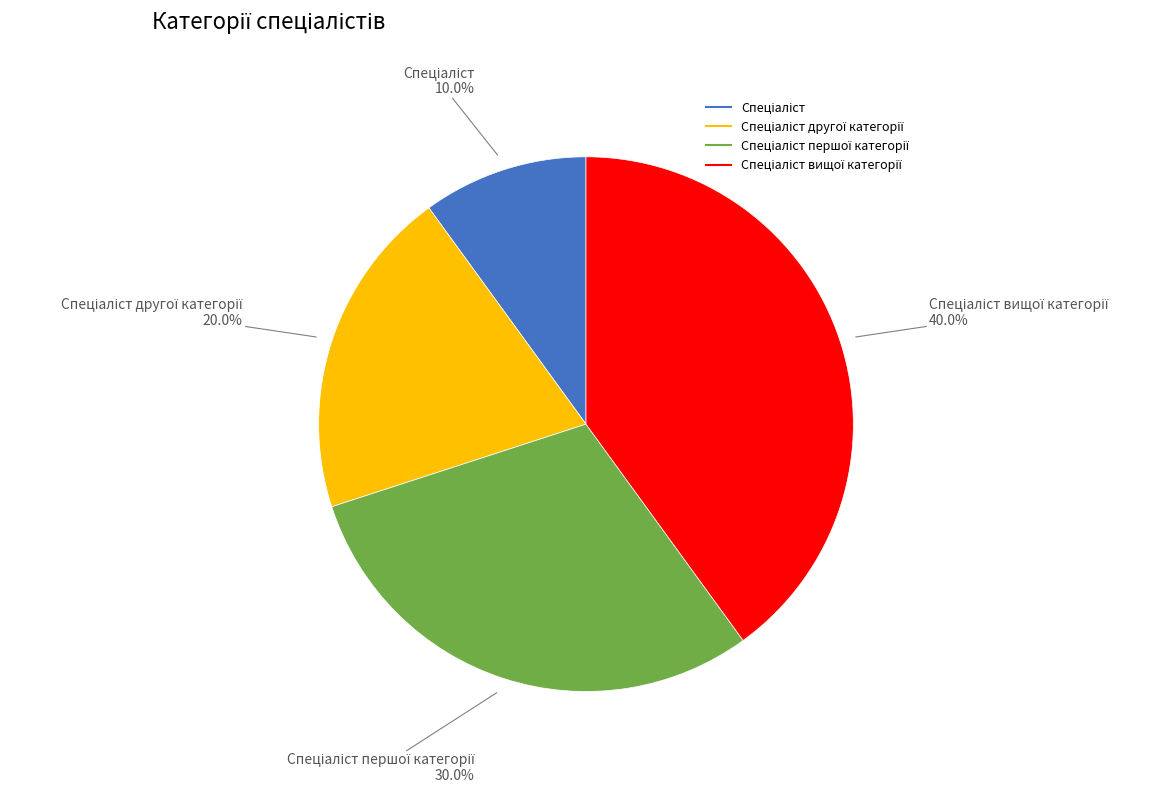

Is there a majority slice in this chart?

No